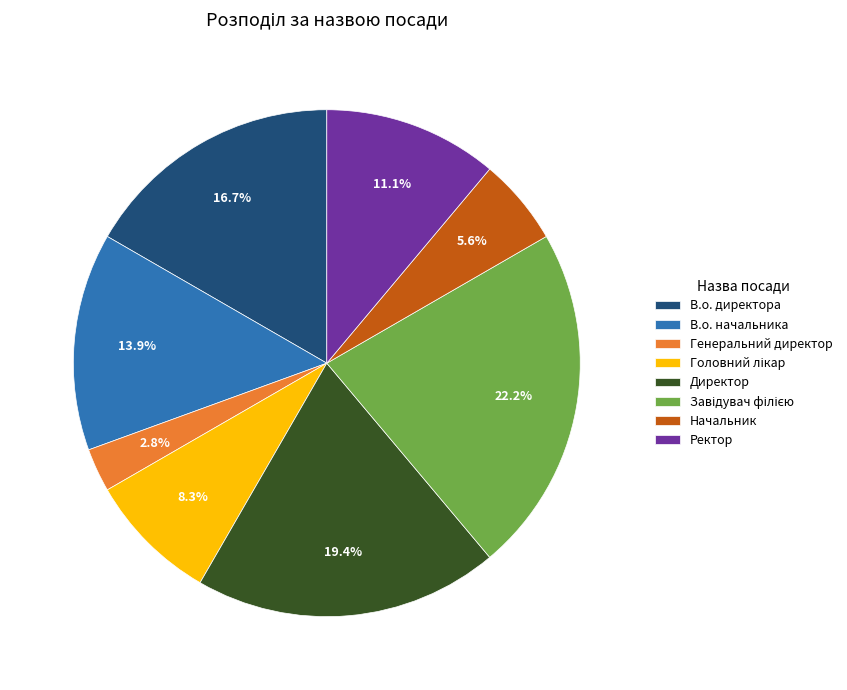

What is the smallest slice in the pie chart?

Генеральний директор